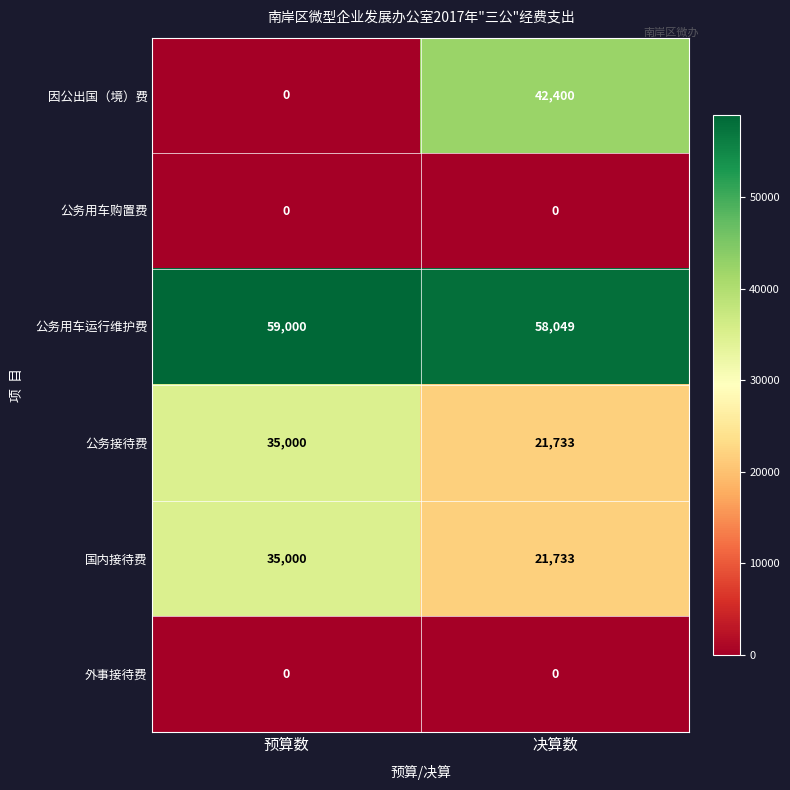

Which series has the widest spread of values?

因公出国（境）费